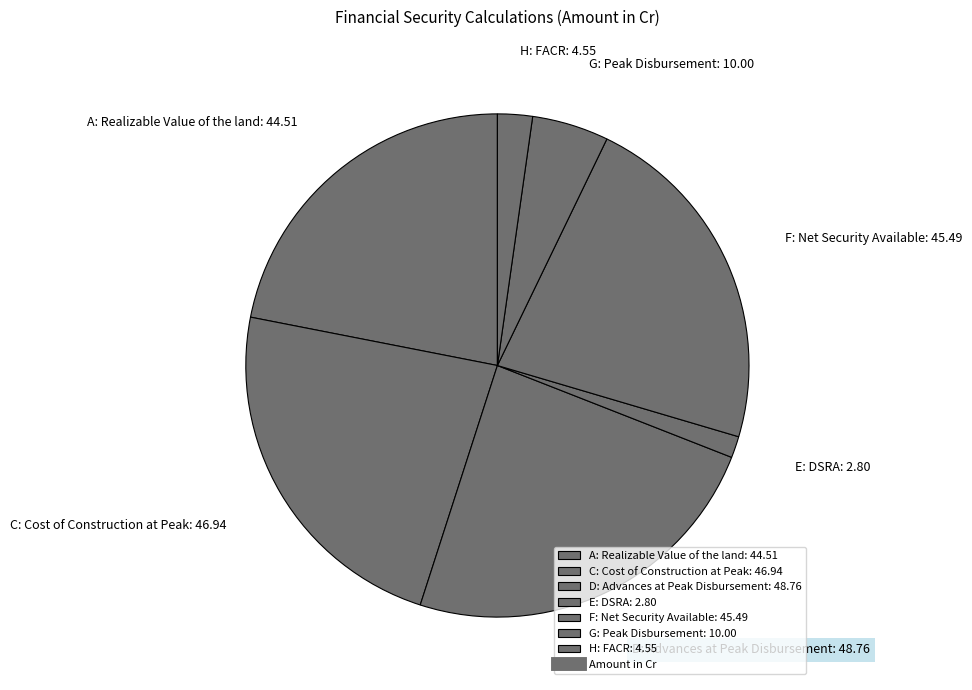

Which slice is the largest?

D: Advances at Peak Disbursement